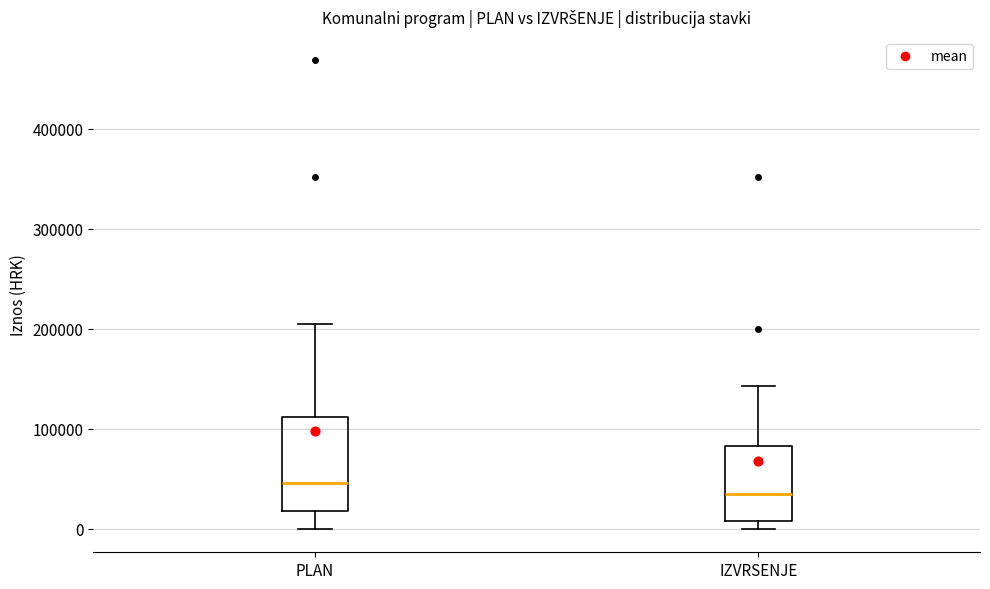

Where is the upper edge of the box for IZVRSENJE on the y-axis? The values are not printed on the chart, so give them approximately, as read against the axis.

80000